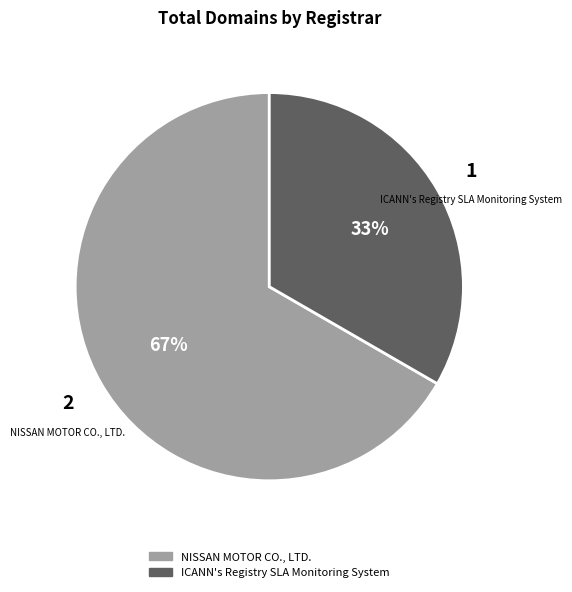

Do ICANN's Registry SLA Monitoring System and NISSAN MOTOR CO., LTD. together represent more than half of the pie?

Yes